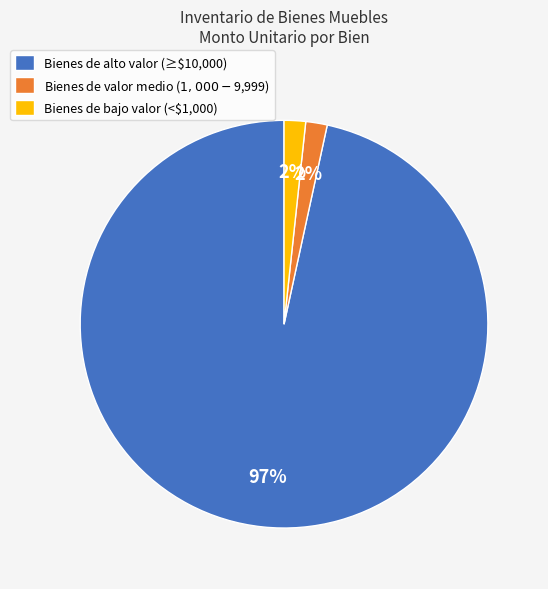

The Bienes de alto valor (≥$10,000) slice represents 97% of the pie. True or false?

True